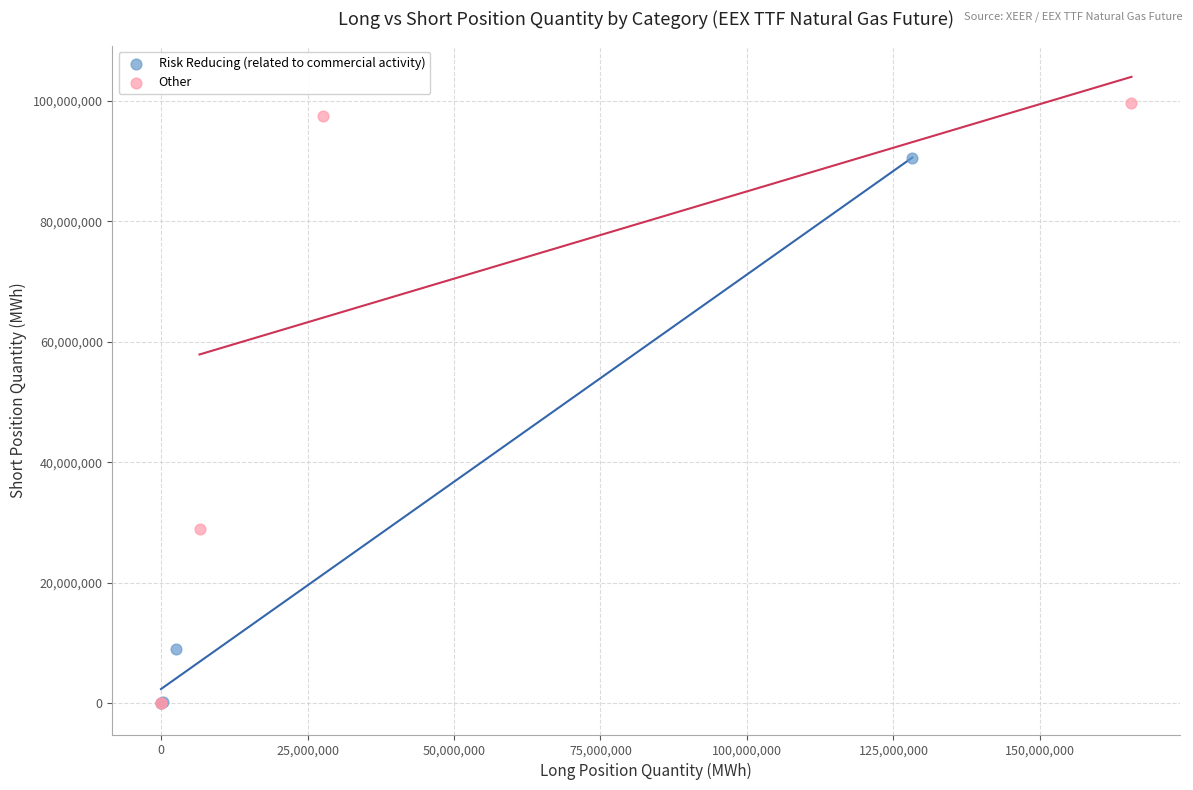

Which series contains the highest Y value?

Other